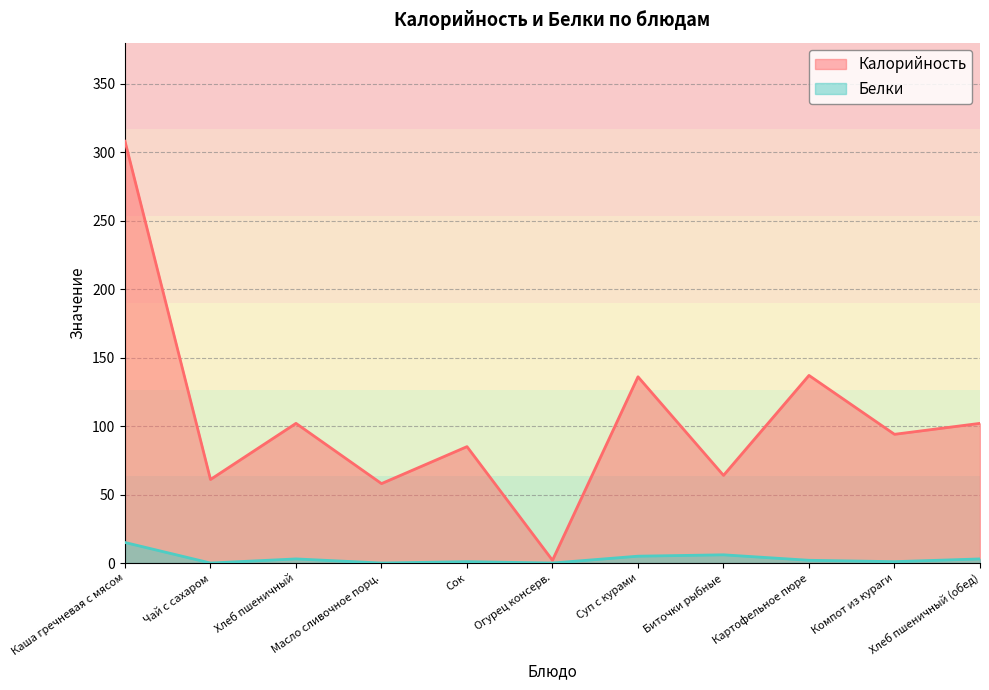

Reading right to left, extract all data points from this chart.

Калорийность: Хлеб пшеничный (обед)=102	Компот из кураги=94	Картофельное пюре=137	Биточки рыбные=64	Суп с курами=136	Огурец консерв.=2	Сок=85	Масло сливочное порц.=58	Хлеб пшеничный=102	Чай с сахаром=61	Каша гречневая с мясом=308
Белки: Хлеб пшеничный (обед)=3	Компот из кураги=1	Картофельное пюре=2	Биточки рыбные=6	Суп с курами=5	Огурец консерв.=0	Сок=1	Масло сливочное порц.=0	Хлеб пшеничный=3	Чай с сахаром=0	Каша гречневая с мясом=15